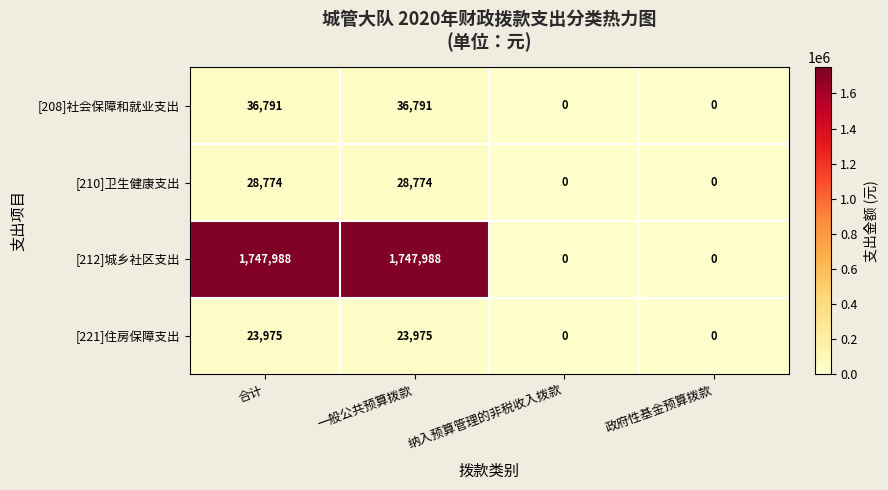

The value of [208]社会保障和就业支出 at 一般公共预算拨款 is 36791. True or false?

True